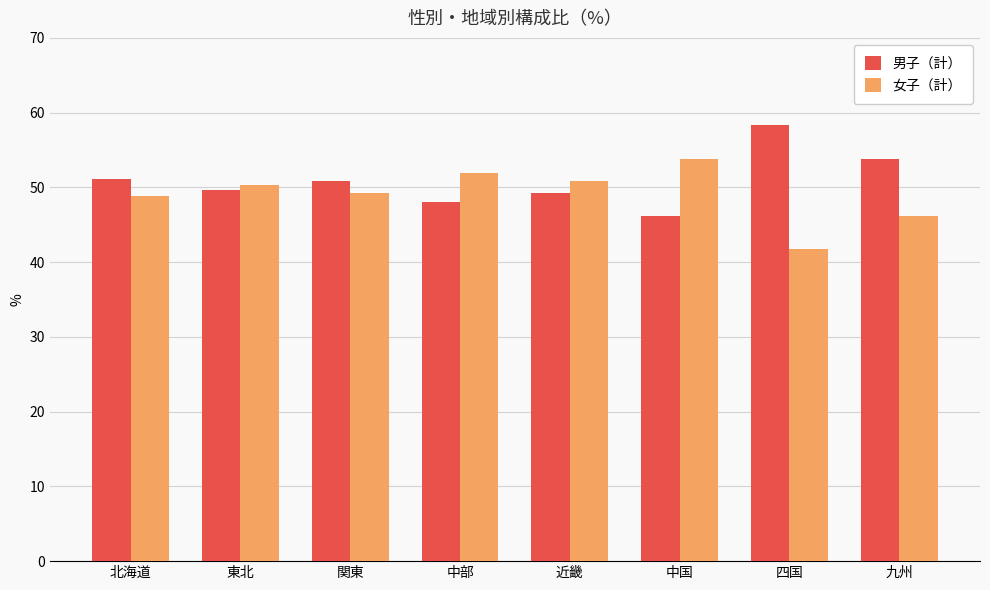

What is the value of the 男子（計） bar at the 4th from the left?

48.1